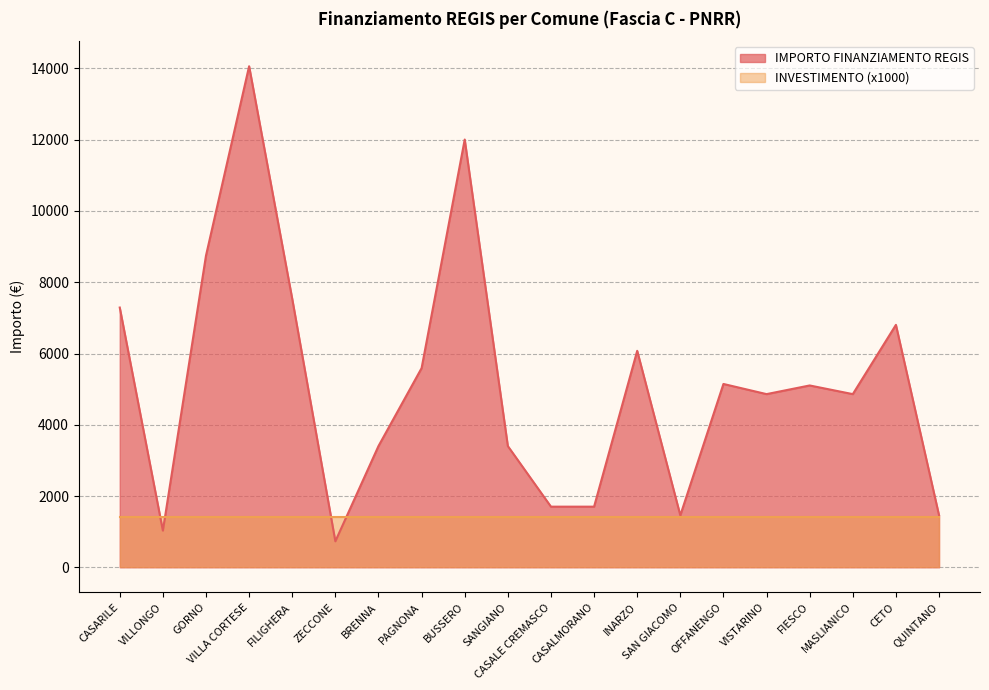

Rank the categories by value from highest to lowest.

VILLA CORTESE, BUSSERO, GORNO, FILIGHERA, CASARILE, CETO, INARZO, PAGNONA, OFFANENGO, FIESCO, VISTARINO, MASLIANICO, BRENNA, SANGIANO, CASALE CREMASCO, CASALMORANO, SAN GIACOMO, QUINTANO, VILLONGO, ZECCONE